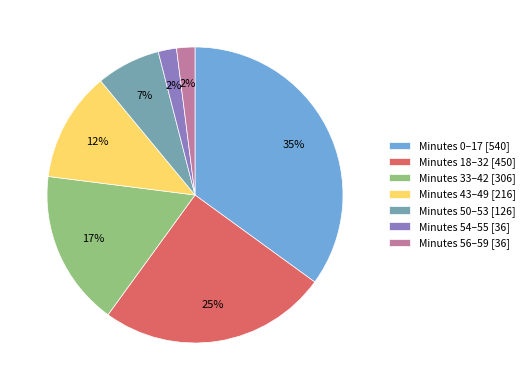

True or false: Minutes 0–17 [540] accounts for 26% of the total.

False